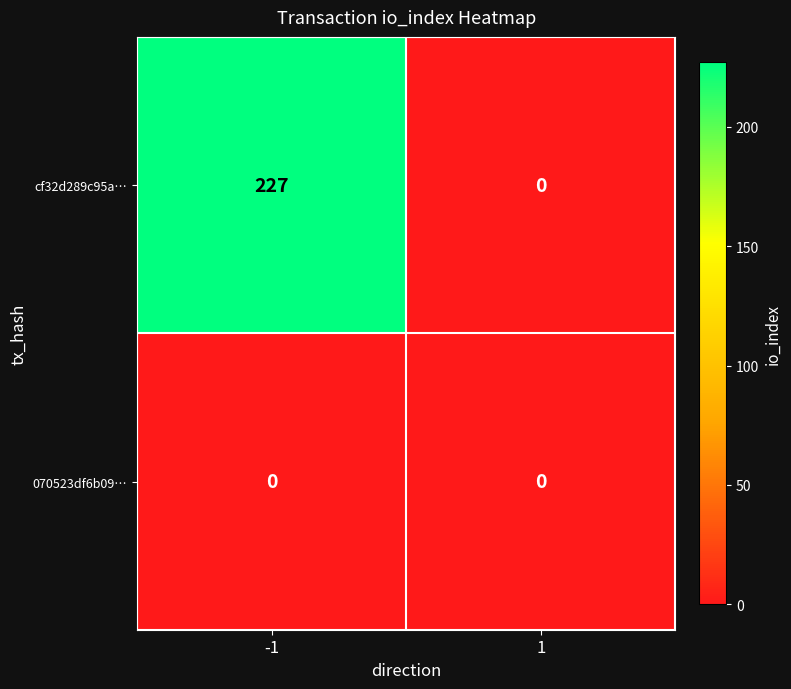

Which series has the largest total across all categories?

cf32d289c95a…